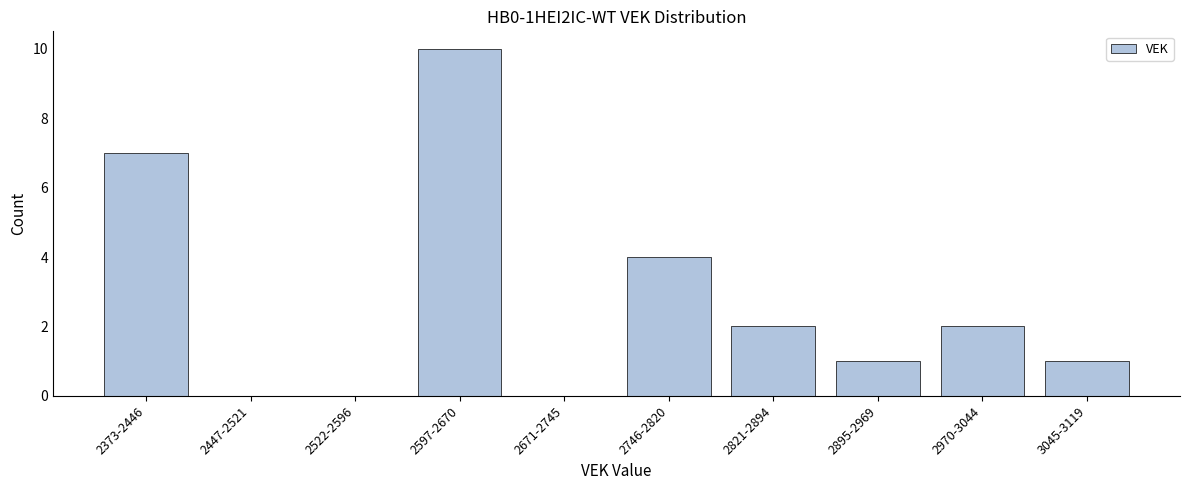

Reading left to right, transcribe all the data shown in this chart.

2373-2446=7	2447-2521=0	2522-2596=0	2597-2670=10	2671-2745=0	2746-2820=4	2821-2894=2	2895-2969=1	2970-3044=2	3045-3119=1